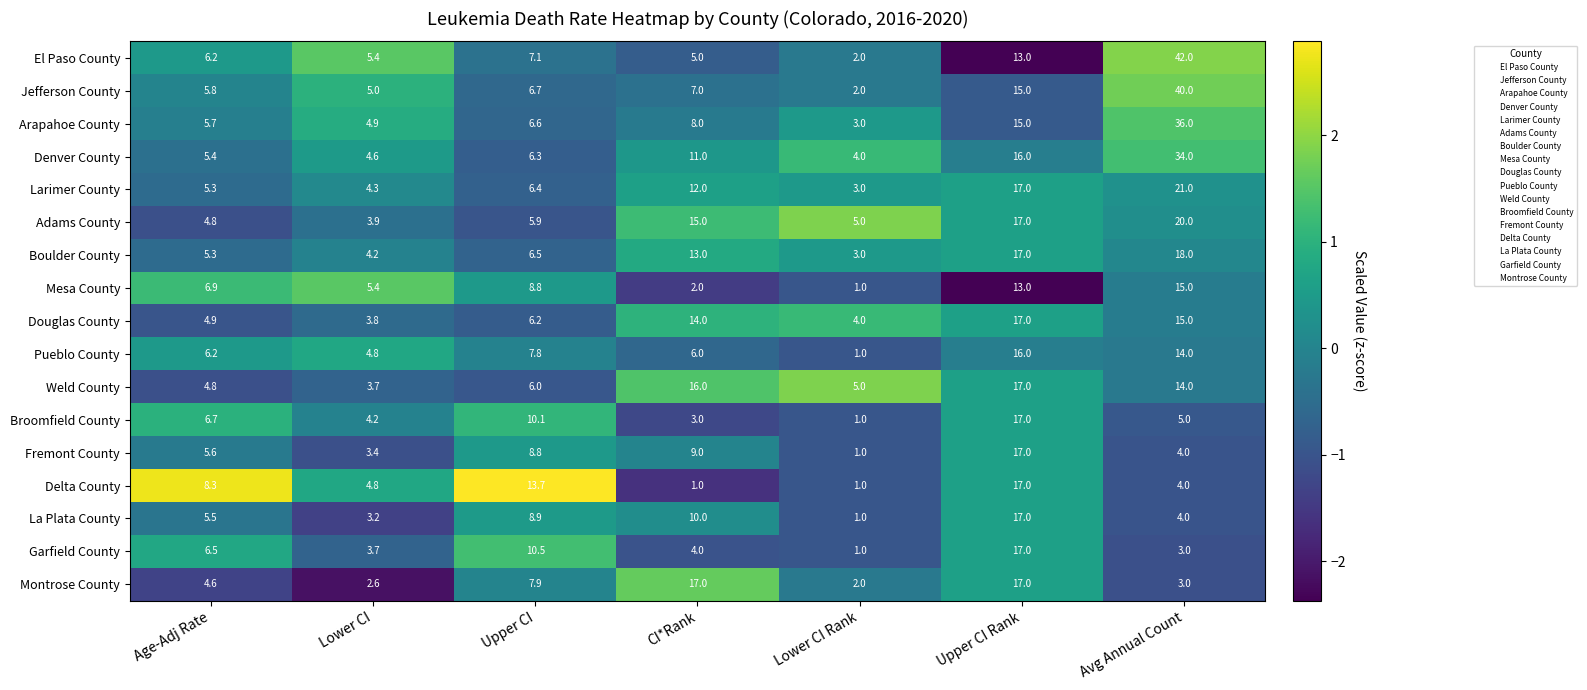

True or false: Pueblo County has a value of 9.8 at Age-Adj Rate.

False